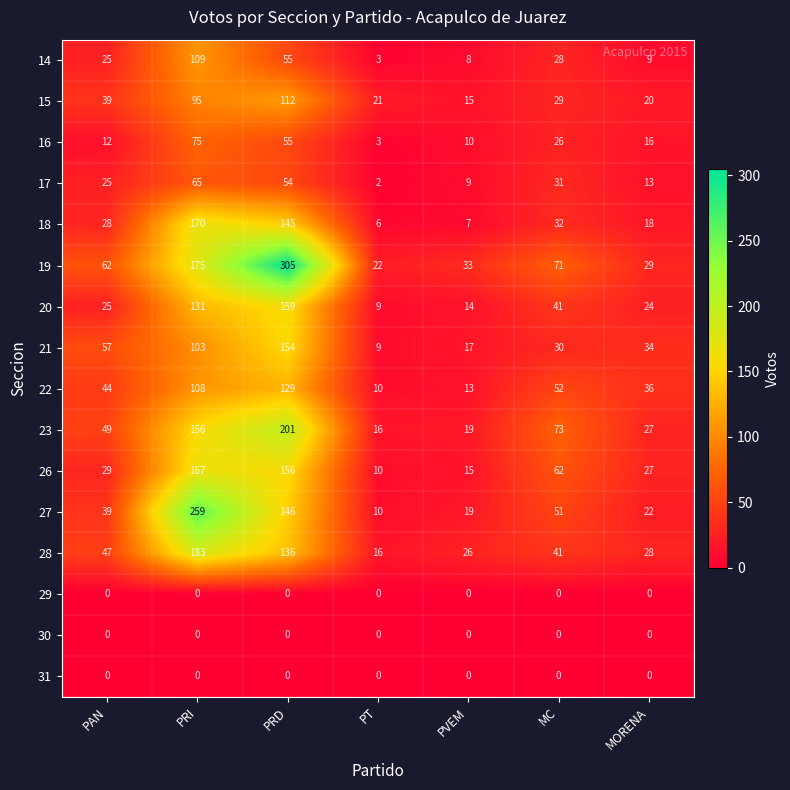

The value of 23 at PVEM is 5. True or false?

False